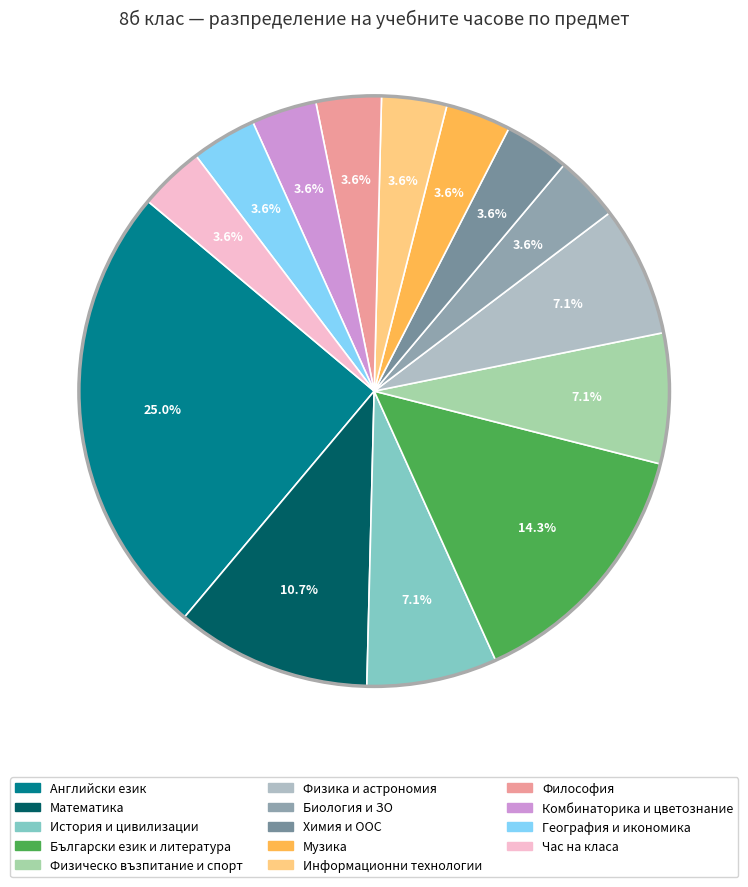

What percentage is the Химия и ООС slice, to the nearest percent?

4%